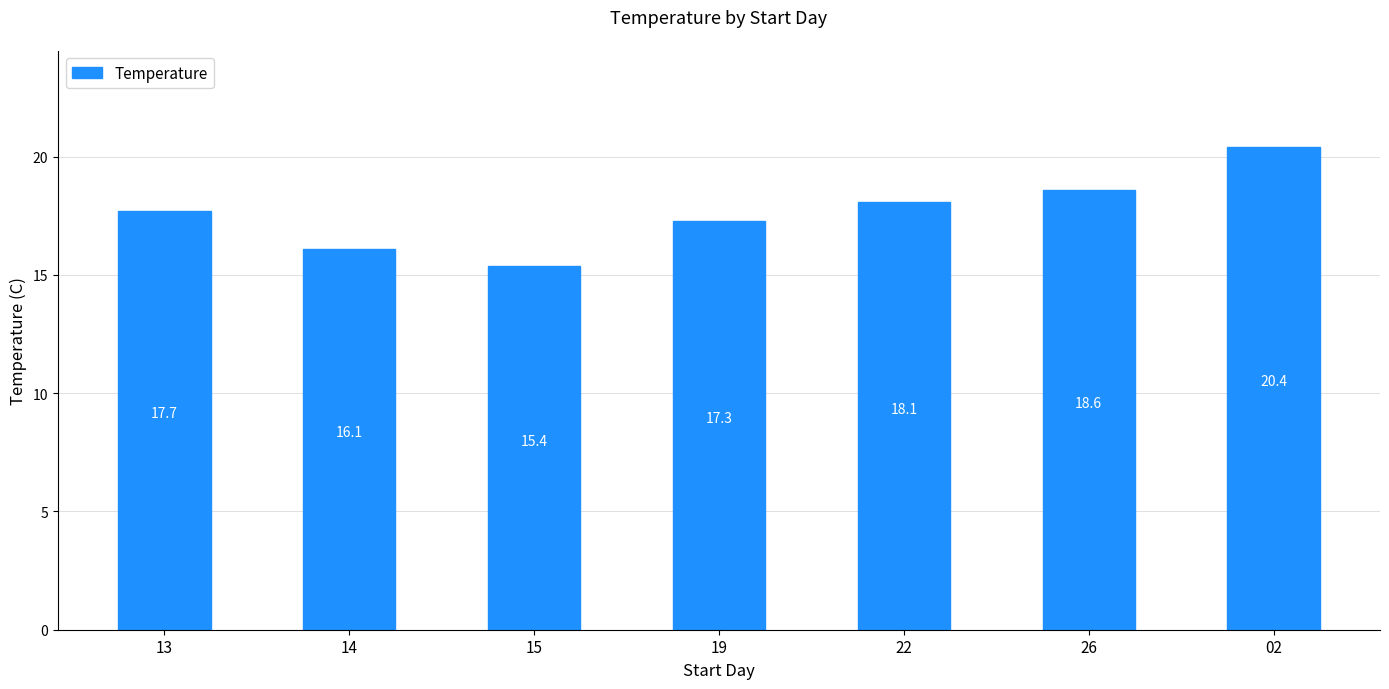

What is the greatest value displayed?

20.4